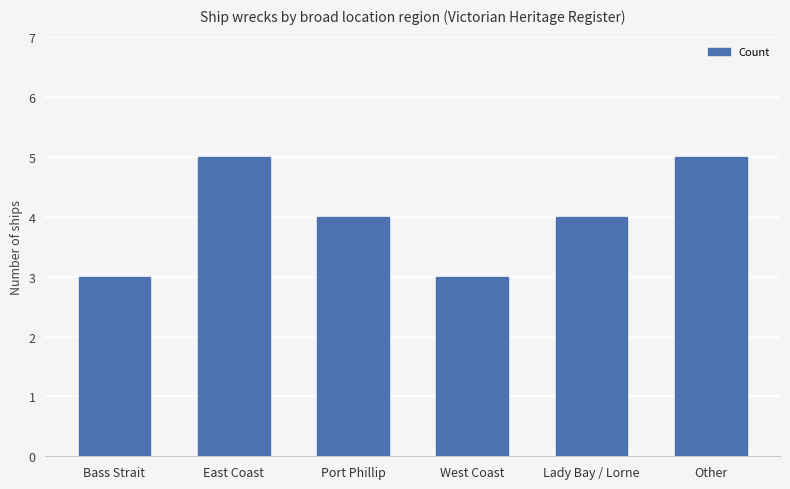

How many values are between 3 and 5?

6